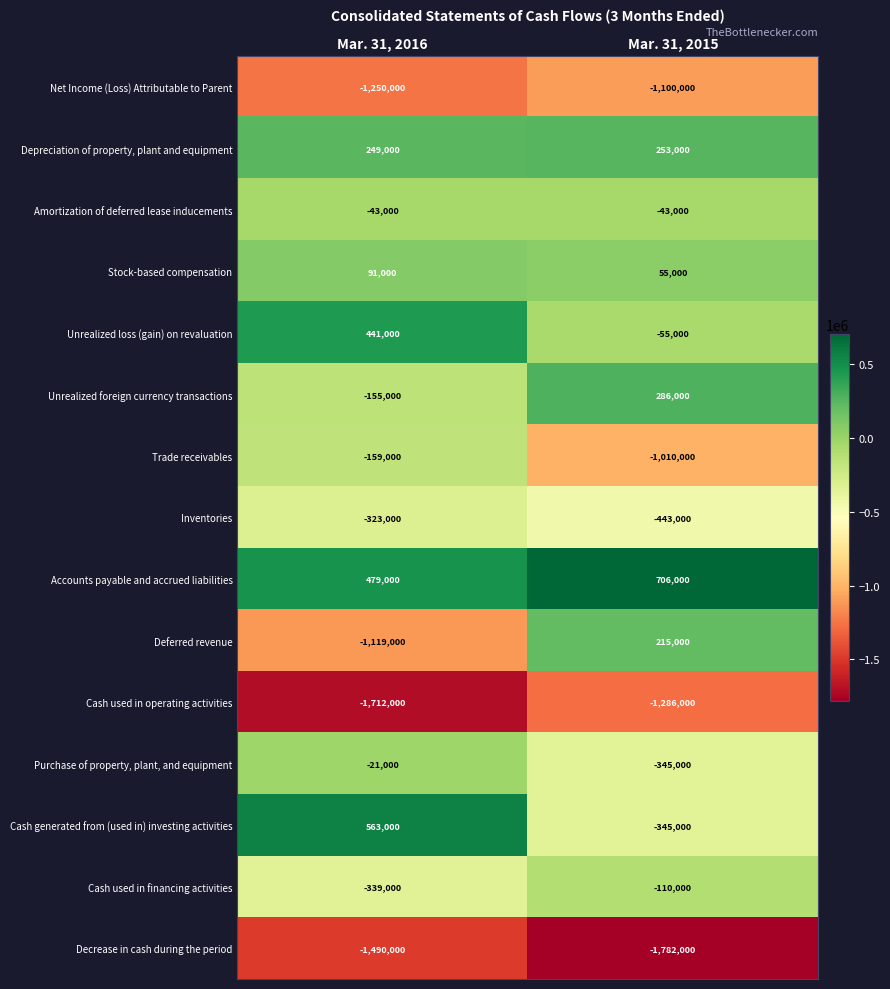

What is the total value across all series at Mar. 31, 2015?

-5004000